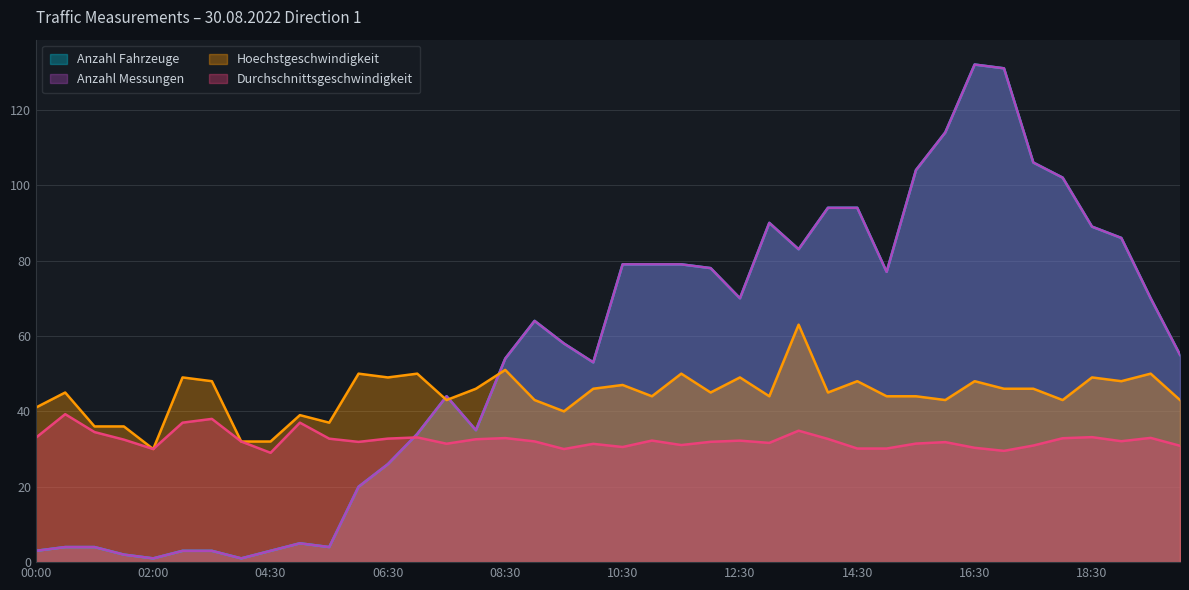

How many times do Hoechstgeschwindigkeit and Anzahl Fahrzeuge cross each other?

3